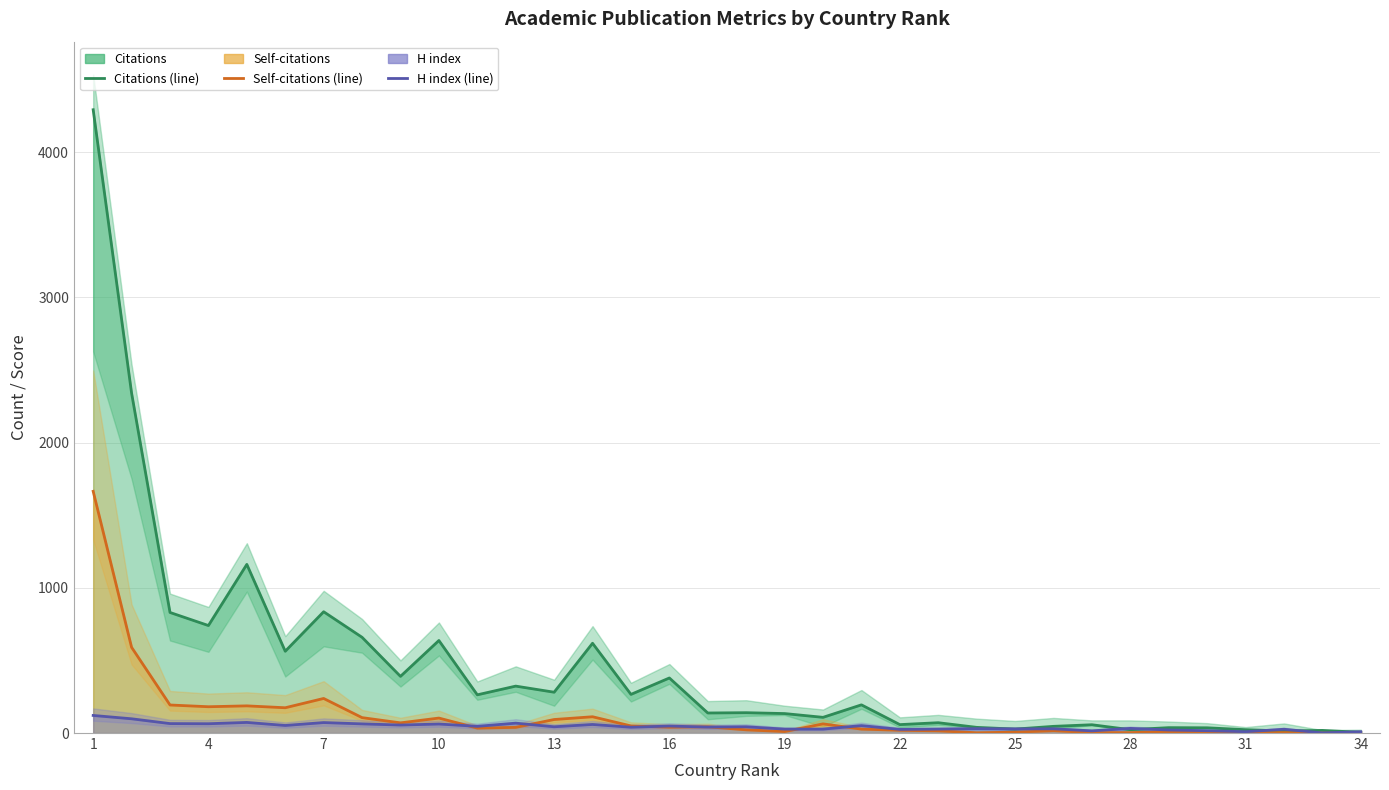

At which label does H index reach its minimum?

31